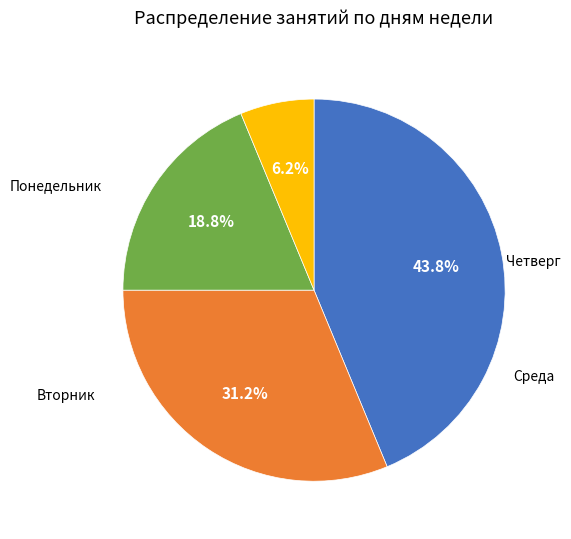

Does any single category account for the majority?

No